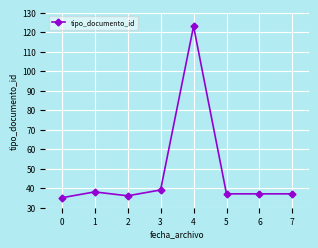

What is the greatest value displayed?

123